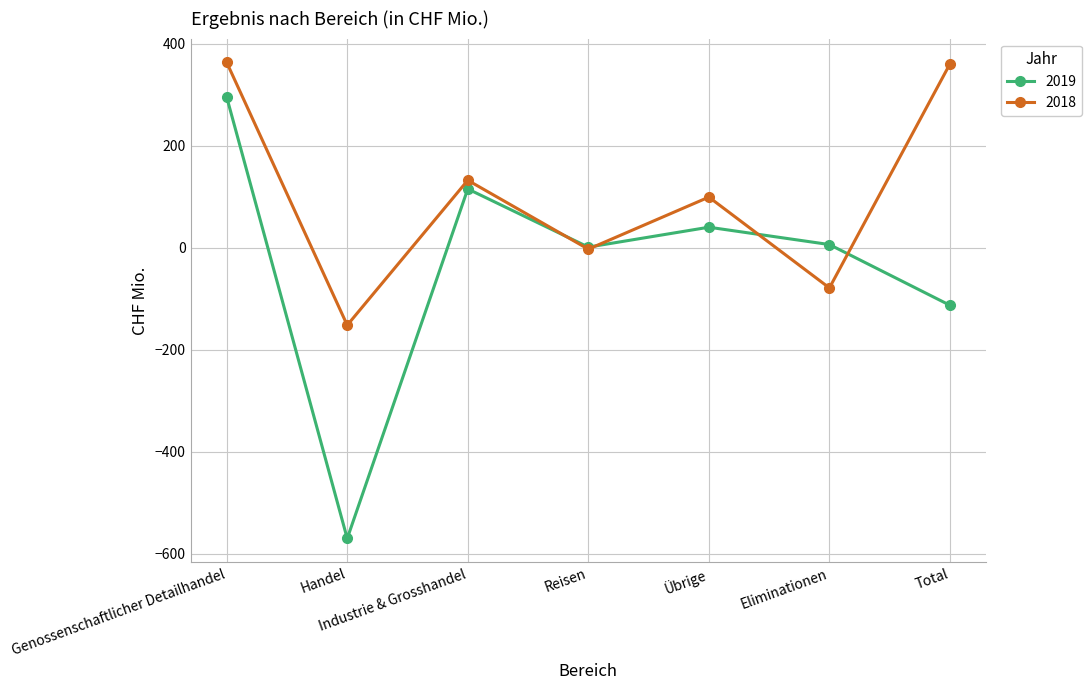

True or false: 2018 and 2019 cross at least once.

True